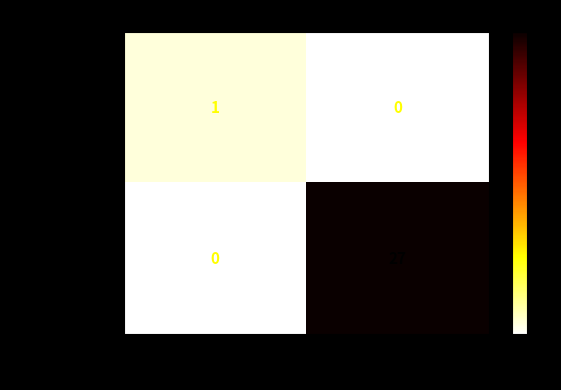

Rank the series at -1 from highest to lowest value.

6b9e53d1d2fb…, 2767cc884315…